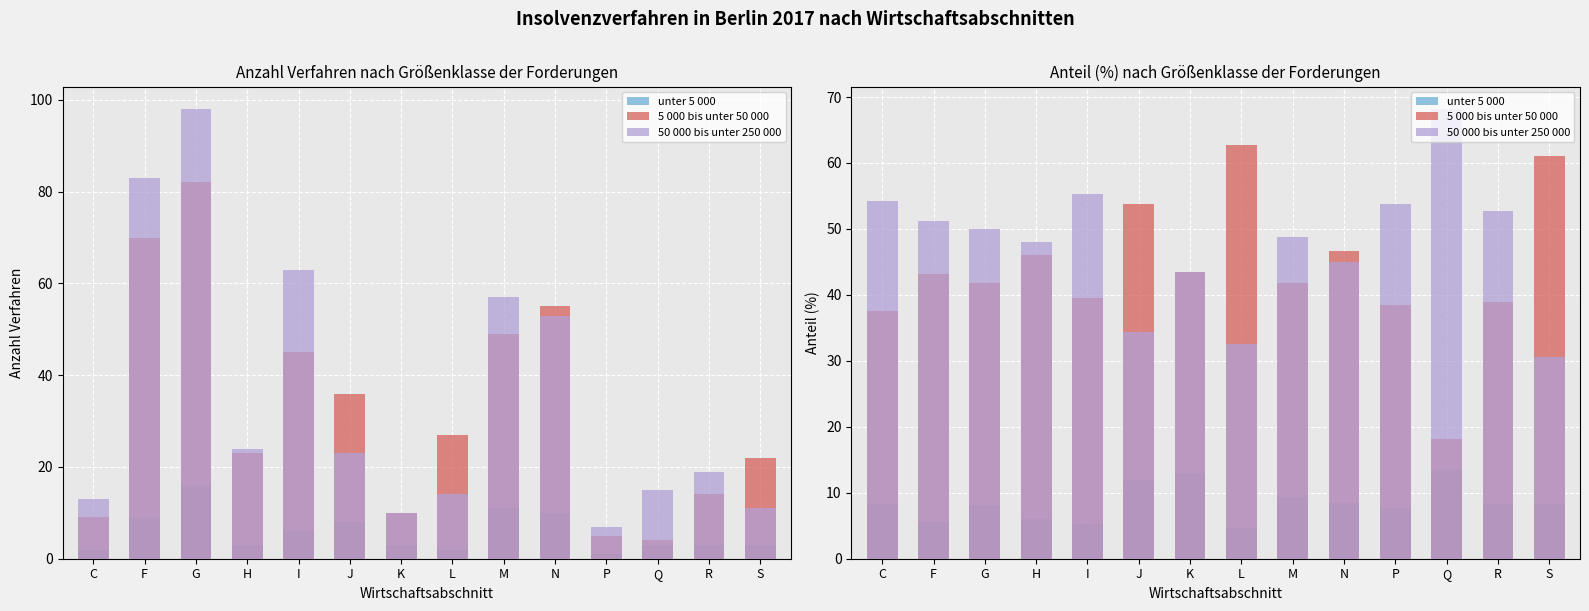

At how many categories does at least one series exceed 32?

14